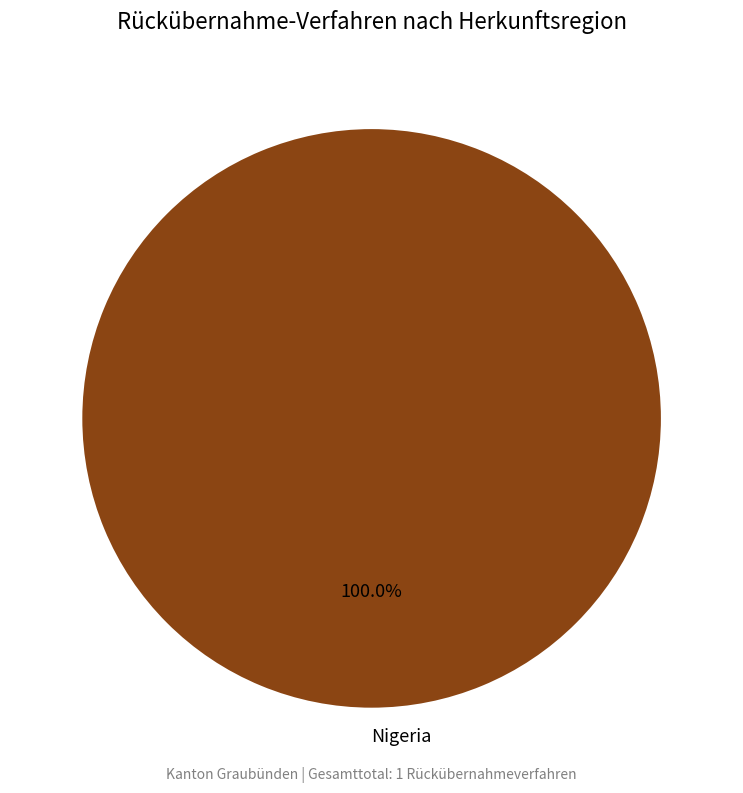

Does any single category account for the majority?

Yes